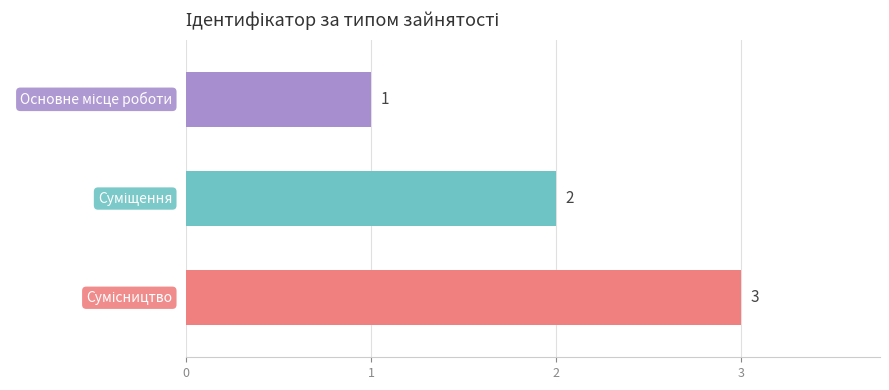

Count the values in the range 1 to 3.

3